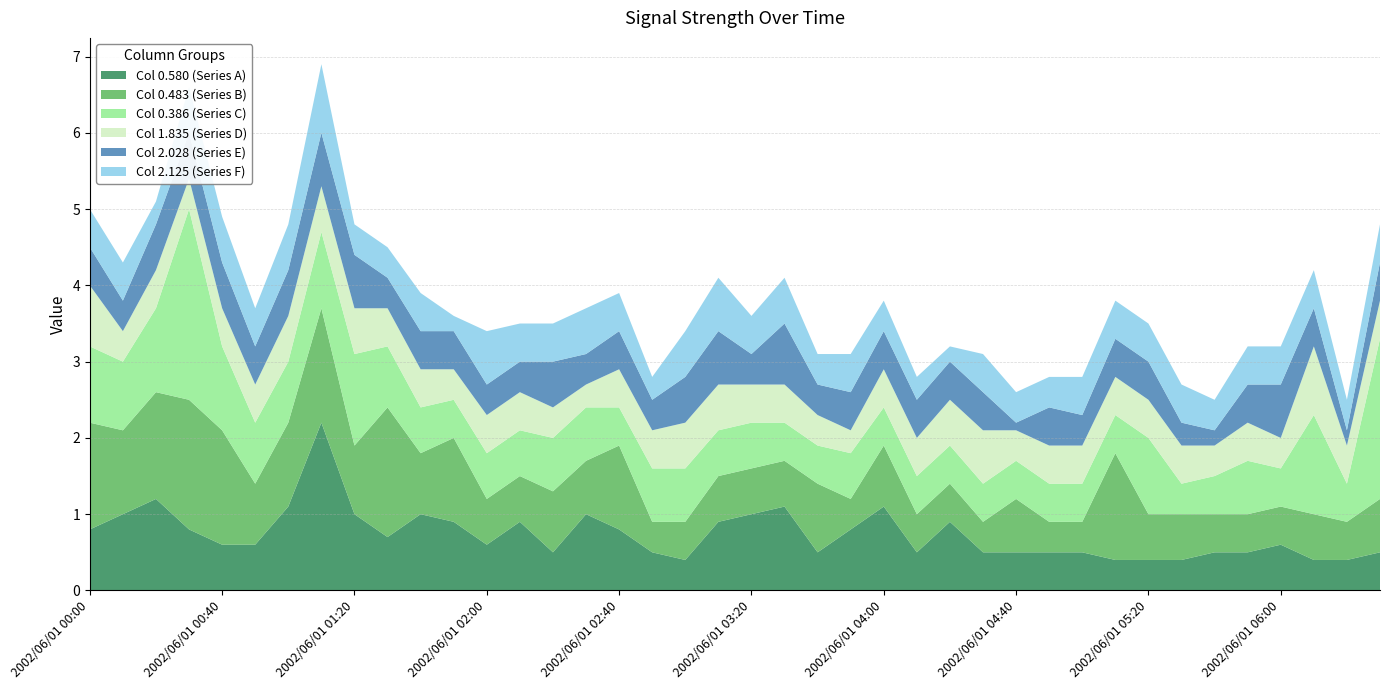

Reading left to right, extract all data points from this chart.

0.580: 2002/06/01 00:00=0.8	2002/06/01 00:10=1.0	2002/06/01 00:20=1.2	2002/06/01 00:30=0.8	2002/06/01 00:40=0.6	2002/06/01 00:50=0.6	2002/06/01 01:00=1.1	2002/06/01 01:10=2.2	2002/06/01 01:20=1.0	2002/06/01 01:30=0.7	2002/06/01 01:40=1.0	2002/06/01 01:50=0.9	2002/06/01 02:00=0.6	2002/06/01 02:10=0.9	2002/06/01 02:20=0.5	2002/06/01 02:30=1.0	2002/06/01 02:40=0.8	2002/06/01 02:50=0.5	2002/06/01 03:00=0.4	2002/06/01 03:10=0.9	2002/06/01 03:20=1.0	2002/06/01 03:30=1.1	2002/06/01 03:40=0.5	2002/06/01 03:50=0.8	2002/06/01 04:00=1.1	2002/06/01 04:10=0.5	2002/06/01 04:20=0.9	2002/06/01 04:30=0.5	2002/06/01 04:40=0.5	2002/06/01 04:50=0.5	2002/06/01 05:00=0.5	2002/06/01 05:10=0.4	2002/06/01 05:20=0.4	2002/06/01 05:30=0.4	2002/06/01 05:40=0.5	2002/06/01 05:50=0.5	2002/06/01 06:00=0.6	2002/06/01 06:10=0.4	2002/06/01 06:20=0.4	2002/06/01 06:30=0.5
0.483: 2002/06/01 00:00=1.4	2002/06/01 00:10=1.1	2002/06/01 00:20=1.4	2002/06/01 00:30=1.7	2002/06/01 00:40=1.5	2002/06/01 00:50=0.8	2002/06/01 01:00=1.1	2002/06/01 01:10=1.5	2002/06/01 01:20=0.9	2002/06/01 01:30=1.7	2002/06/01 01:40=0.8	2002/06/01 01:50=1.1	2002/06/01 02:00=0.6	2002/06/01 02:10=0.6	2002/06/01 02:20=0.8	2002/06/01 02:30=0.7	2002/06/01 02:40=1.1	2002/06/01 02:50=0.4	2002/06/01 03:00=0.5	2002/06/01 03:10=0.6	2002/06/01 03:20=0.6	2002/06/01 03:30=0.6	2002/06/01 03:40=0.9	2002/06/01 03:50=0.4	2002/06/01 04:00=0.8	2002/06/01 04:10=0.5	2002/06/01 04:20=0.5	2002/06/01 04:30=0.4	2002/06/01 04:40=0.7	2002/06/01 04:50=0.4	2002/06/01 05:00=0.4	2002/06/01 05:10=1.4	2002/06/01 05:20=0.6	2002/06/01 05:30=0.6	2002/06/01 05:40=0.5	2002/06/01 05:50=0.5	2002/06/01 06:00=0.5	2002/06/01 06:10=0.6	2002/06/01 06:20=0.5	2002/06/01 06:30=0.7
0.386: 2002/06/01 00:00=1.0	2002/06/01 00:10=0.9	2002/06/01 00:20=1.1	2002/06/01 00:30=2.5	2002/06/01 00:40=1.1	2002/06/01 00:50=0.8	2002/06/01 01:00=0.8	2002/06/01 01:10=1.0	2002/06/01 01:20=1.2	2002/06/01 01:30=0.8	2002/06/01 01:40=0.6	2002/06/01 01:50=0.5	2002/06/01 02:00=0.6	2002/06/01 02:10=0.6	2002/06/01 02:20=0.7	2002/06/01 02:30=0.7	2002/06/01 02:40=0.5	2002/06/01 02:50=0.7	2002/06/01 03:00=0.7	2002/06/01 03:10=0.6	2002/06/01 03:20=0.6	2002/06/01 03:30=0.5	2002/06/01 03:40=0.5	2002/06/01 03:50=0.6	2002/06/01 04:00=0.5	2002/06/01 04:10=0.5	2002/06/01 04:20=0.5	2002/06/01 04:30=0.5	2002/06/01 04:40=0.5	2002/06/01 04:50=0.5	2002/06/01 05:00=0.5	2002/06/01 05:10=0.5	2002/06/01 05:20=1.0	2002/06/01 05:30=0.4	2002/06/01 05:40=0.5	2002/06/01 05:50=0.7	2002/06/01 06:00=0.5	2002/06/01 06:10=1.3	2002/06/01 06:20=0.5	2002/06/01 06:30=2.1
1.835: 2002/06/01 00:00=0.8	2002/06/01 00:10=0.4	2002/06/01 00:20=0.5	2002/06/01 00:30=0.4	2002/06/01 00:40=0.5	2002/06/01 00:50=0.5	2002/06/01 01:00=0.6	2002/06/01 01:10=0.6	2002/06/01 01:20=0.6	2002/06/01 01:30=0.5	2002/06/01 01:40=0.5	2002/06/01 01:50=0.4	2002/06/01 02:00=0.5	2002/06/01 02:10=0.5	2002/06/01 02:20=0.4	2002/06/01 02:30=0.3	2002/06/01 02:40=0.5	2002/06/01 02:50=0.5	2002/06/01 03:00=0.6	2002/06/01 03:10=0.6	2002/06/01 03:20=0.5	2002/06/01 03:30=0.5	2002/06/01 03:40=0.4	2002/06/01 03:50=0.3	2002/06/01 04:00=0.5	2002/06/01 04:10=0.5	2002/06/01 04:20=0.6	2002/06/01 04:30=0.7	2002/06/01 04:40=0.4	2002/06/01 04:50=0.5	2002/06/01 05:00=0.5	2002/06/01 05:10=0.5	2002/06/01 05:20=0.5	2002/06/01 05:30=0.5	2002/06/01 05:40=0.4	2002/06/01 05:50=0.5	2002/06/01 06:00=0.4	2002/06/01 06:10=0.9	2002/06/01 06:20=0.5	2002/06/01 06:30=0.5
2.028: 2002/06/01 00:00=0.5	2002/06/01 00:10=0.4	2002/06/01 00:20=0.6	2002/06/01 00:30=0.6	2002/06/01 00:40=0.6	2002/06/01 00:50=0.5	2002/06/01 01:00=0.6	2002/06/01 01:10=0.7	2002/06/01 01:20=0.7	2002/06/01 01:30=0.4	2002/06/01 01:40=0.5	2002/06/01 01:50=0.5	2002/06/01 02:00=0.4	2002/06/01 02:10=0.4	2002/06/01 02:20=0.6	2002/06/01 02:30=0.4	2002/06/01 02:40=0.5	2002/06/01 02:50=0.4	2002/06/01 03:00=0.6	2002/06/01 03:10=0.7	2002/06/01 03:20=0.4	2002/06/01 03:30=0.8	2002/06/01 03:40=0.4	2002/06/01 03:50=0.5	2002/06/01 04:00=0.5	2002/06/01 04:10=0.5	2002/06/01 04:20=0.5	2002/06/01 04:30=0.5	2002/06/01 04:40=0.1	2002/06/01 04:50=0.5	2002/06/01 05:00=0.4	2002/06/01 05:10=0.5	2002/06/01 05:20=0.5	2002/06/01 05:30=0.3	2002/06/01 05:40=0.2	2002/06/01 05:50=0.5	2002/06/01 06:00=0.7	2002/06/01 06:10=0.5	2002/06/01 06:20=0.2	2002/06/01 06:30=0.5
2.125: 2002/06/01 00:00=0.5	2002/06/01 00:10=0.5	2002/06/01 00:20=0.3	2002/06/01 00:30=0.6	2002/06/01 00:40=0.6	2002/06/01 00:50=0.5	2002/06/01 01:00=0.6	2002/06/01 01:10=0.9	2002/06/01 01:20=0.4	2002/06/01 01:30=0.4	2002/06/01 01:40=0.5	2002/06/01 01:50=0.2	2002/06/01 02:00=0.7	2002/06/01 02:10=0.5	2002/06/01 02:20=0.5	2002/06/01 02:30=0.6	2002/06/01 02:40=0.5	2002/06/01 02:50=0.3	2002/06/01 03:00=0.6	2002/06/01 03:10=0.7	2002/06/01 03:20=0.5	2002/06/01 03:30=0.6	2002/06/01 03:40=0.4	2002/06/01 03:50=0.5	2002/06/01 04:00=0.4	2002/06/01 04:10=0.3	2002/06/01 04:20=0.2	2002/06/01 04:30=0.5	2002/06/01 04:40=0.4	2002/06/01 04:50=0.4	2002/06/01 05:00=0.5	2002/06/01 05:10=0.5	2002/06/01 05:20=0.5	2002/06/01 05:30=0.5	2002/06/01 05:40=0.4	2002/06/01 05:50=0.5	2002/06/01 06:00=0.5	2002/06/01 06:10=0.5	2002/06/01 06:20=0.4	2002/06/01 06:30=0.5